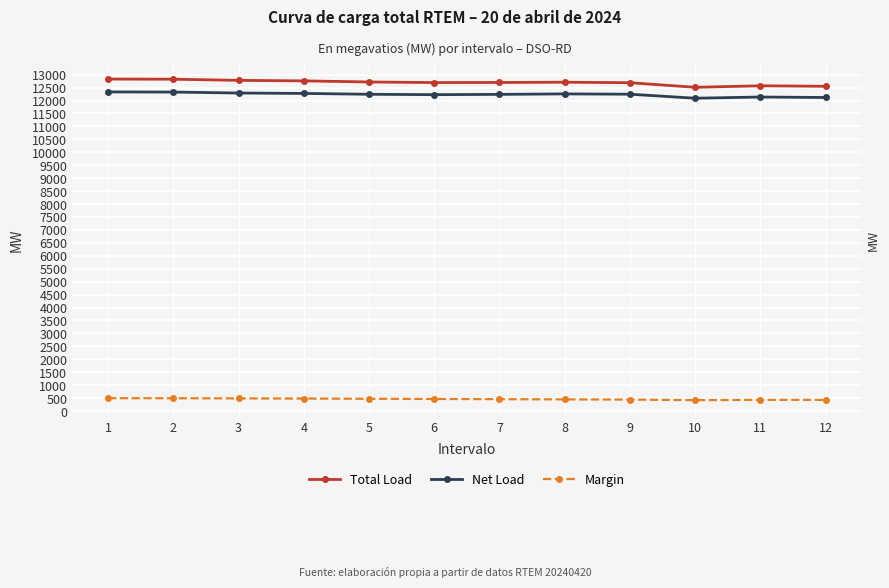

What is the greatest value displayed?

12828.9